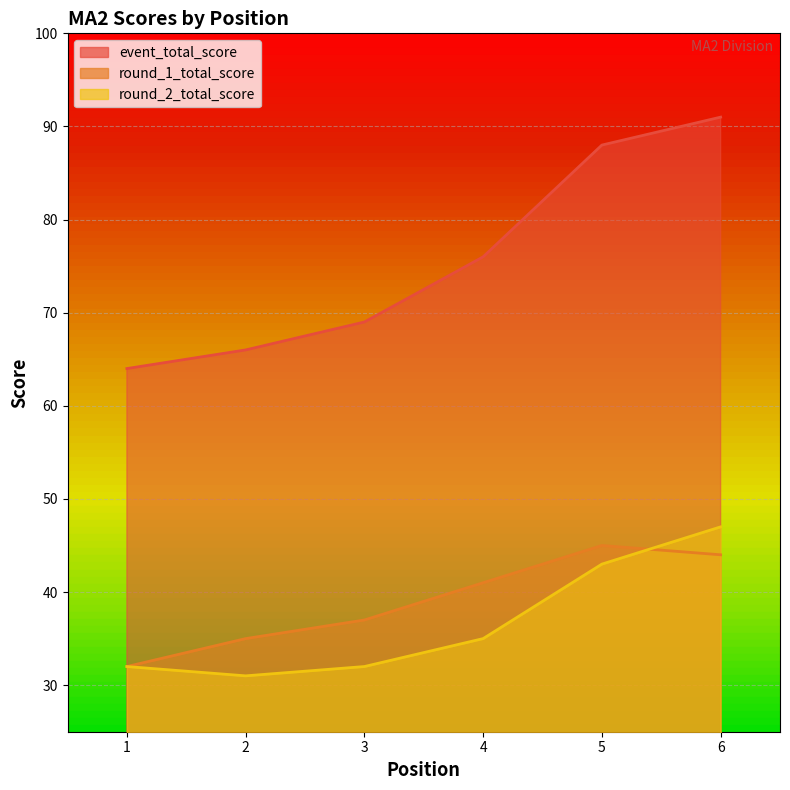

The round_2_total_score series shows 53 at 2. True or false?

False